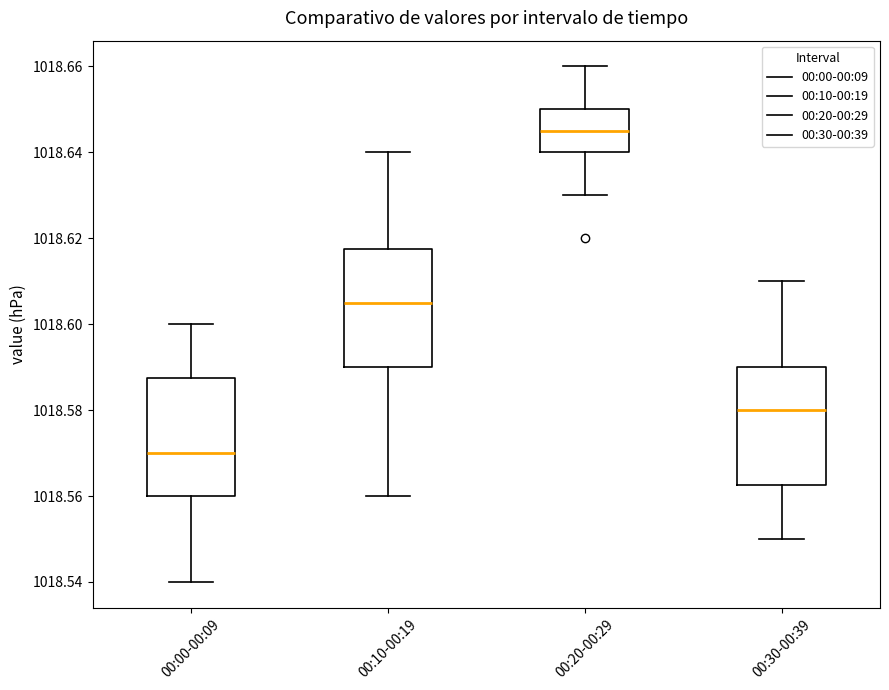

Which box has the lowest median line?

00:00-00:09